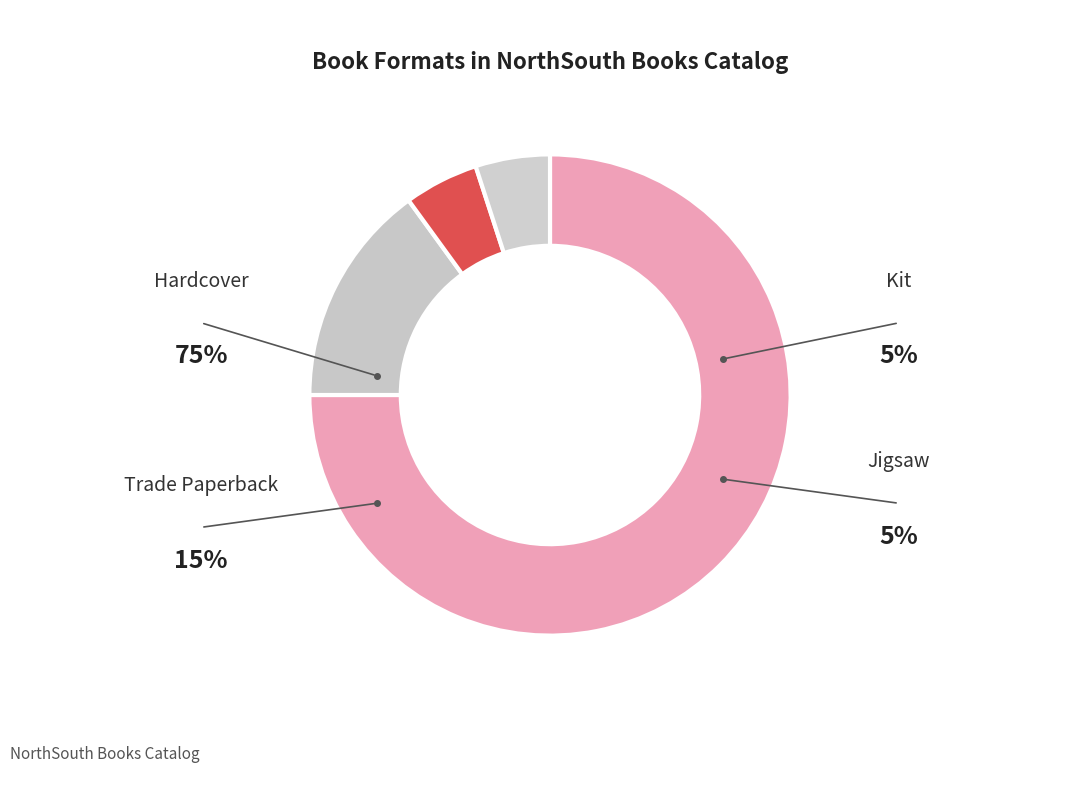

Is it true that Trade Paperback is 15% of the pie?

True